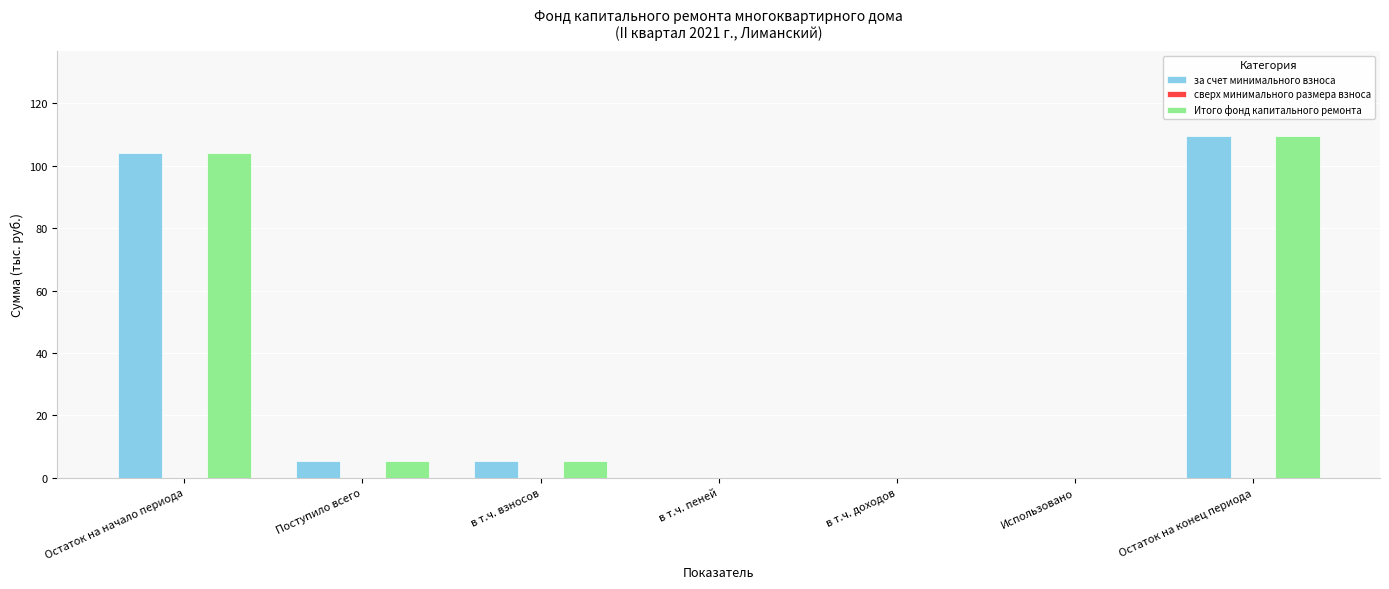

Does the chart contain stacked bars?

No